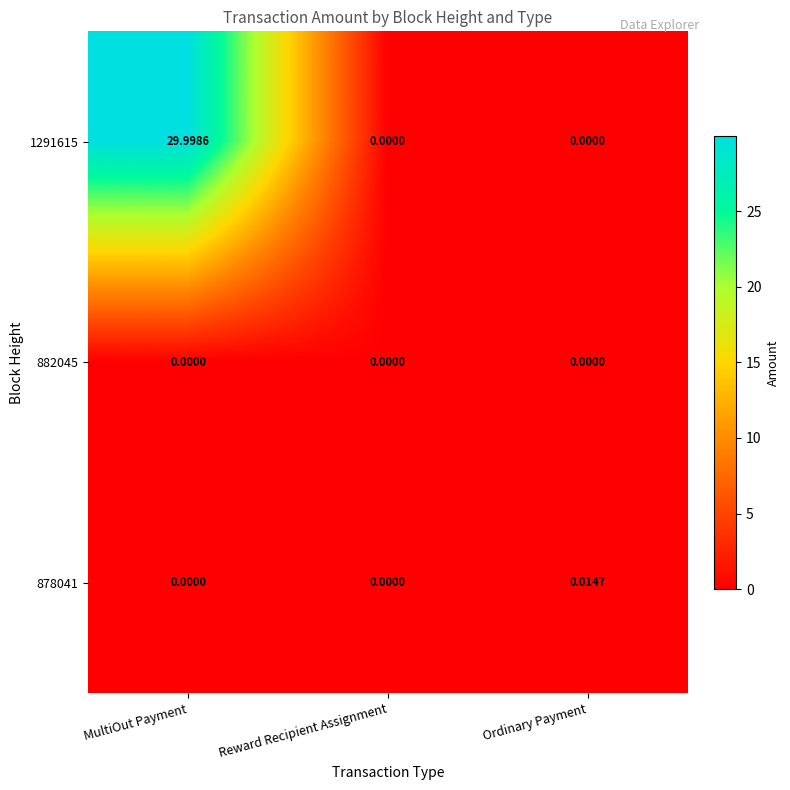

Is the value of 1291615 at MultiOut Payment greater than the value of 882045 at MultiOut Payment?

Yes